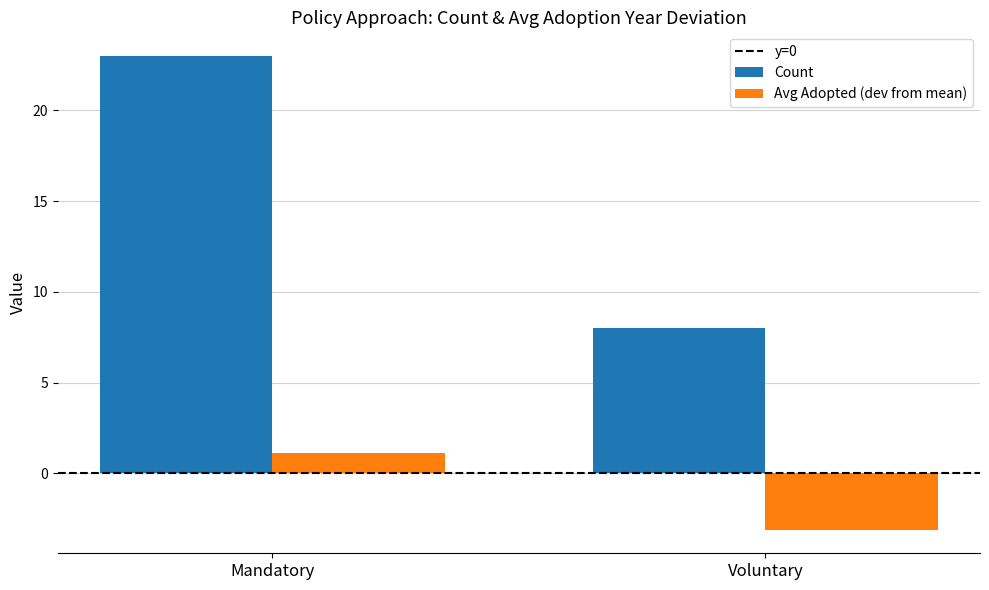

How many bars are there in total?

4